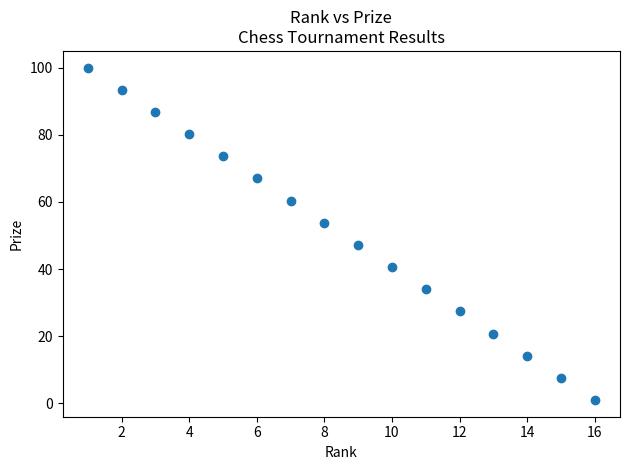

What is the range of Y values (max minus min)?

99.0